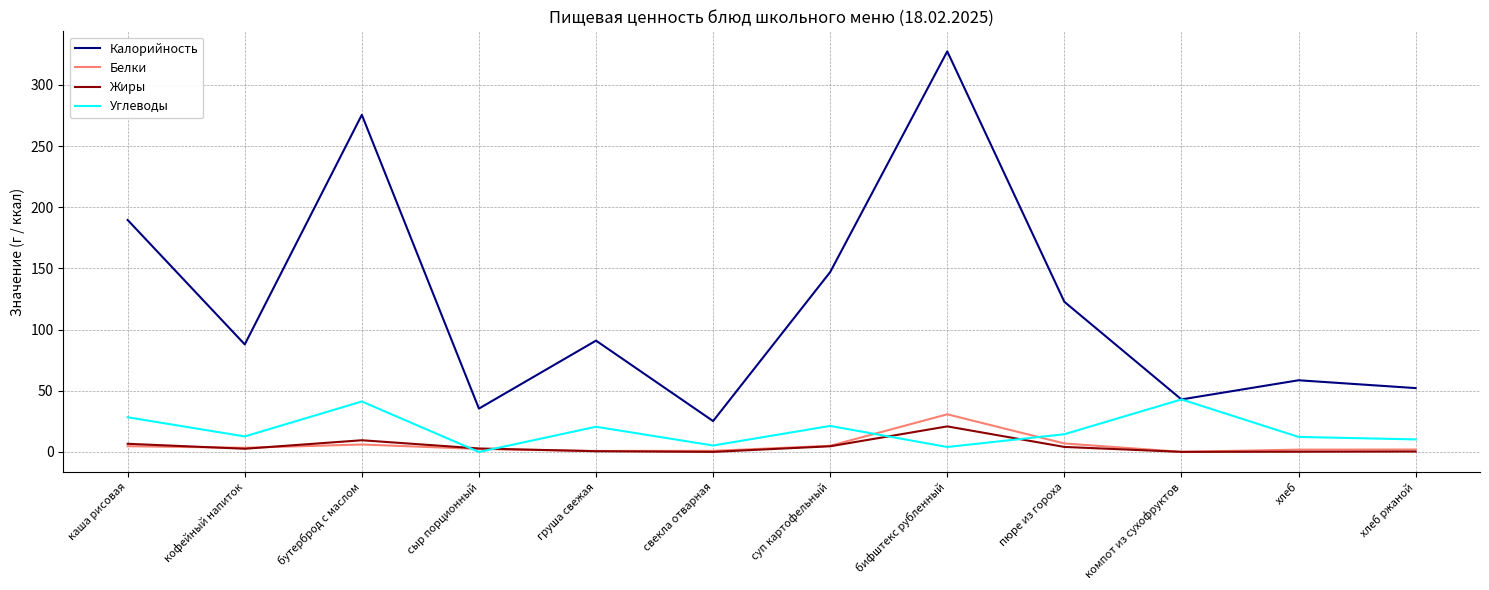

True or false: Калорийность and Белки intersect in this chart.

False